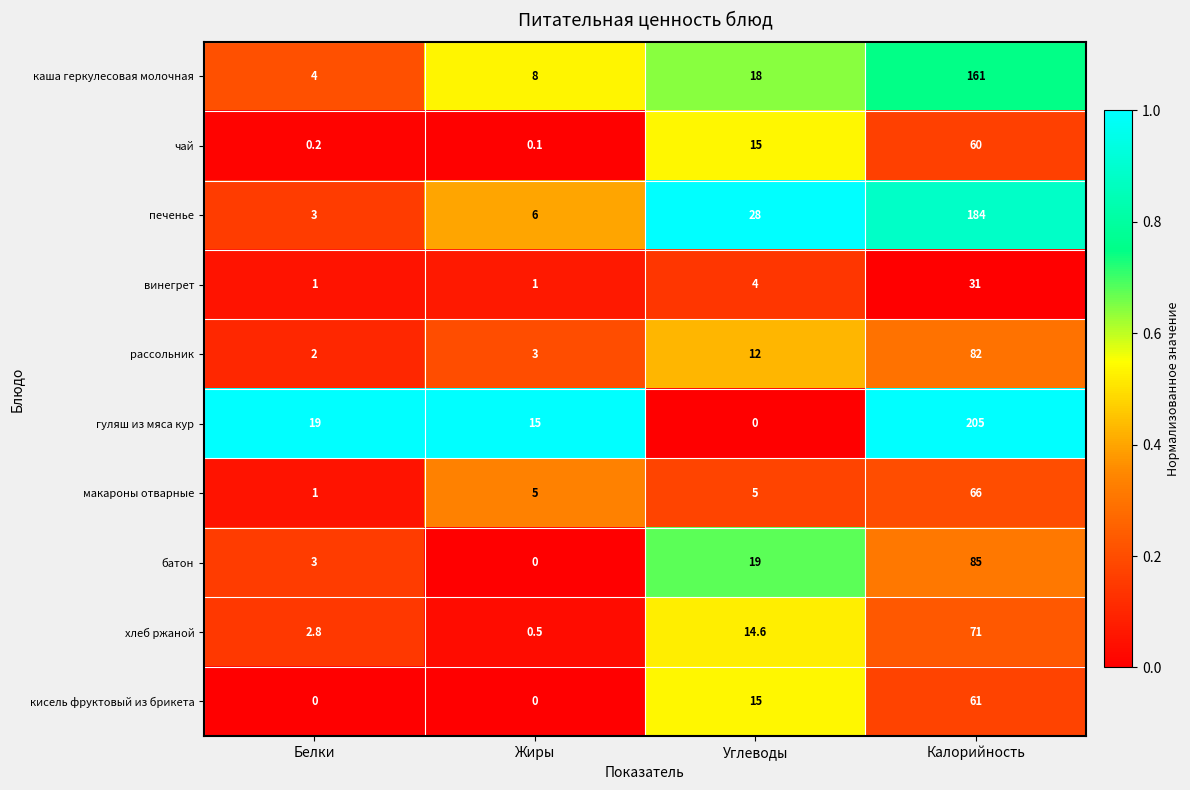

Between Углеводы and Калорийность, which series saw the biggest shift?

гуляш из мяса кур